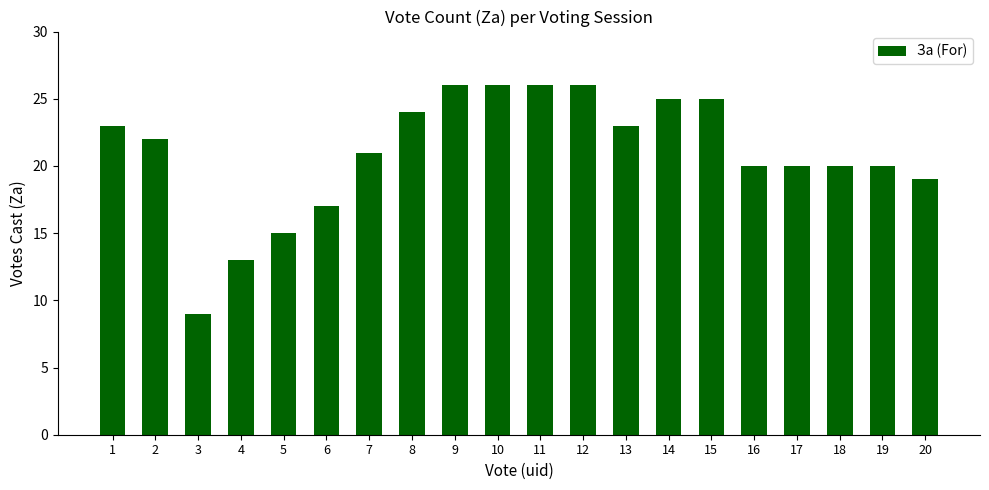

What is the value of the 20th bar from the left?

19